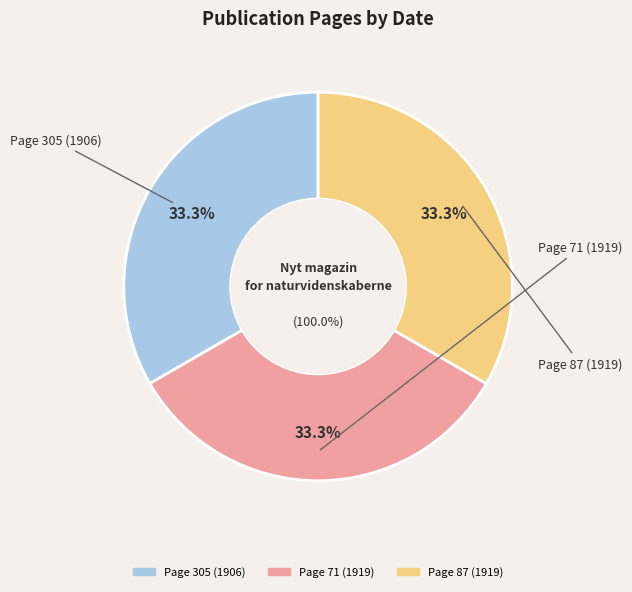

To the nearest percent, what percentage of the pie is Page 305 (1906)?

33%